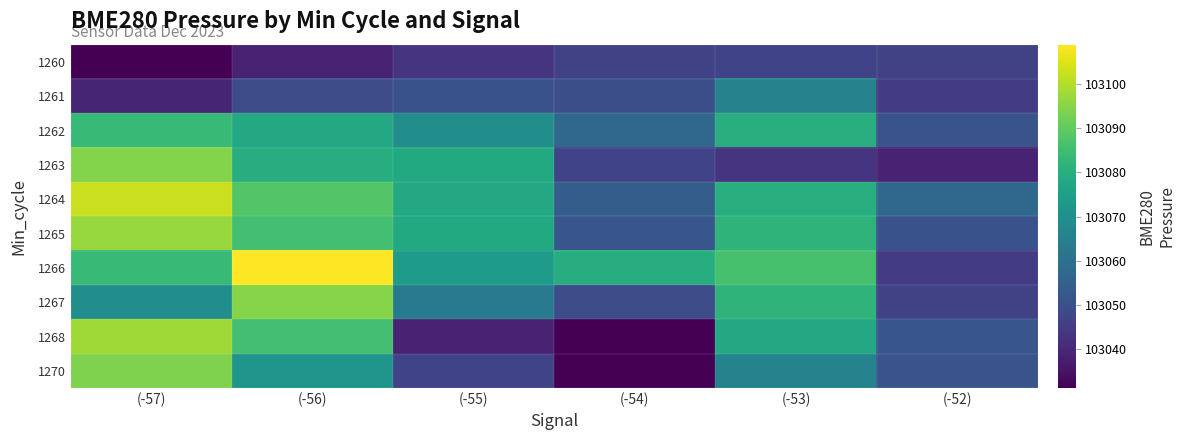

Reading left to right, list all the values displayed in this chart.

1260: (-57)=103031.2	(-56)=103038.8	(-55)=103043.1	(-54)=103046.5	(-53)=103046.7	(-52)=103046.6
1261: (-57)=103039.2	(-56)=103048.9	(-55)=103050.9	(-54)=103049.9	(-53)=103066.0	(-52)=103044.6
1262: (-57)=103083.6	(-56)=103078.2	(-55)=103069.5	(-54)=103057.2	(-53)=103079.9	(-52)=103051.4
1263: (-57)=103094.4	(-56)=103079.7	(-55)=103078.3	(-54)=103046.7	(-53)=103043.1	(-52)=103038.8
1264: (-57)=103102.6	(-56)=103088.1	(-55)=103078.1	(-54)=103054.0	(-53)=103079.9	(-52)=103057.2
1265: (-57)=103096.8	(-56)=103085.8	(-55)=103078.3	(-54)=103052.1	(-53)=103081.8	(-52)=103050.9
1266: (-57)=103083.6	(-56)=103108.9	(-55)=103074.0	(-54)=103079.7	(-53)=103086.4	(-52)=103044.6
1267: (-57)=103069.5	(-56)=103094.9	(-55)=103063.2	(-54)=103048.9	(-53)=103081.8	(-52)=103046.6
1268: (-57)=103097.8	(-56)=103085.6	(-55)=103038.8	(-54)=103031.2	(-53)=103078.2	(-52)=103052.1
1270: (-57)=103094.0	(-56)=103071.8	(-55)=103046.7	(-54)=103031.2	(-53)=103066.0	(-52)=103051.4